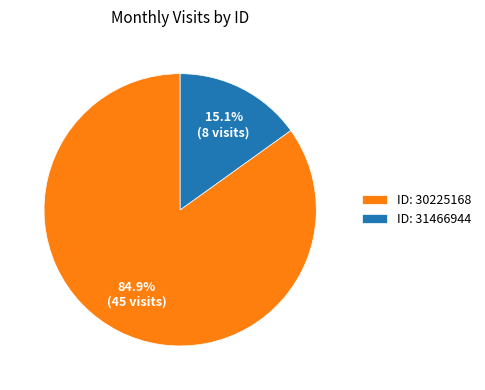

Combined, what portion of the pie is ID: 31466944 and ID: 30225168?

100.0%